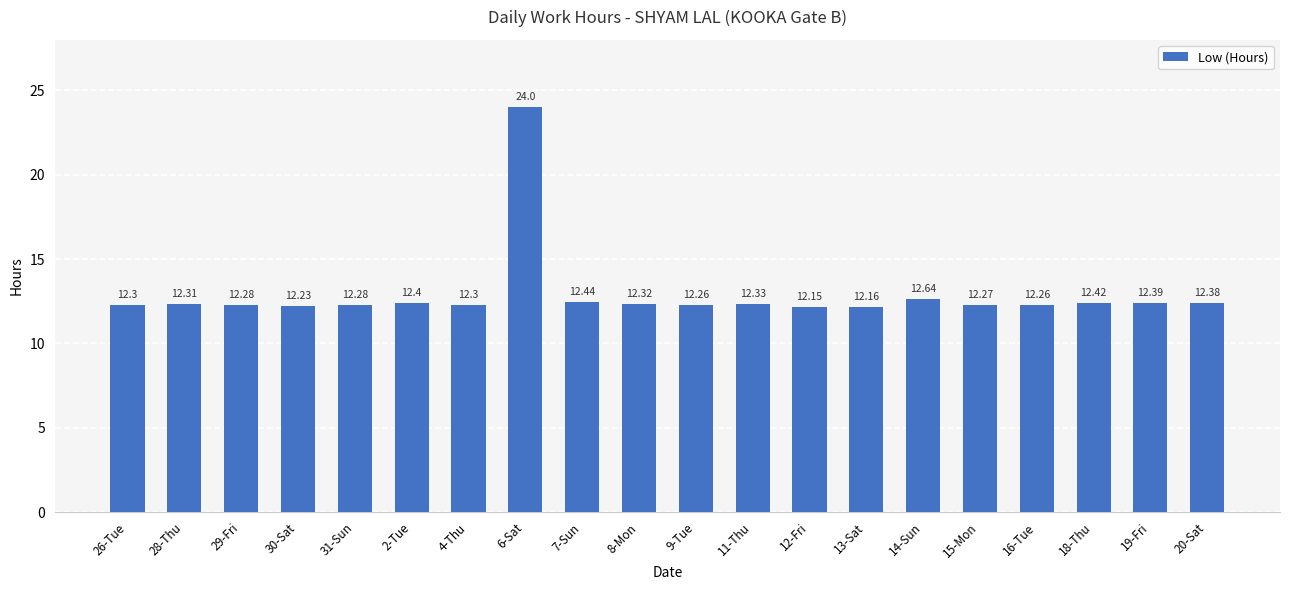

What is the sum of the values at 26-Tue and 11-Thu?

24.6